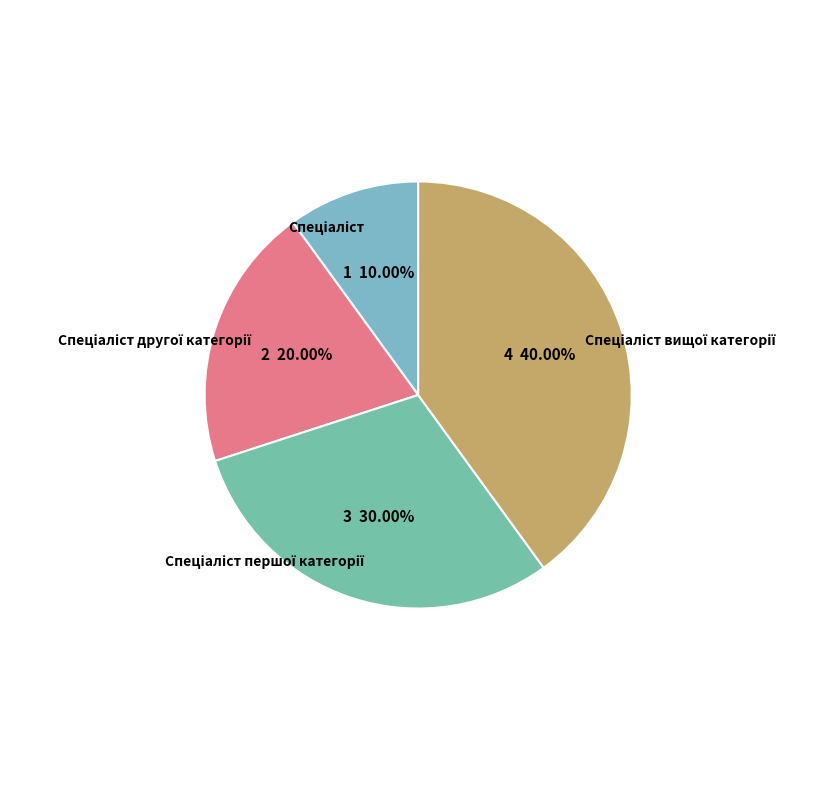

Does any single category account for the majority?

No